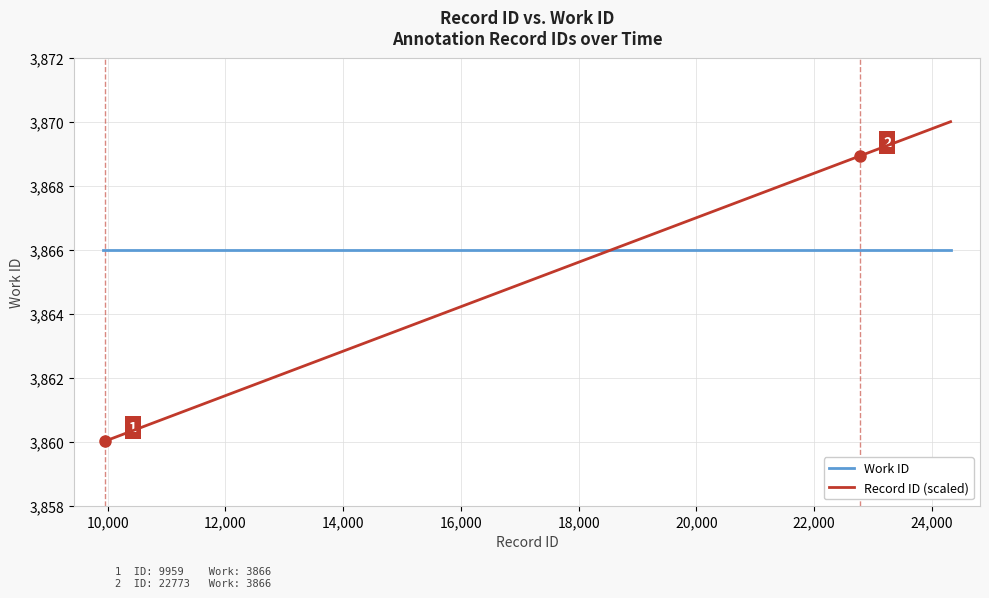

What is the sum of all Work ID values?

38660.0